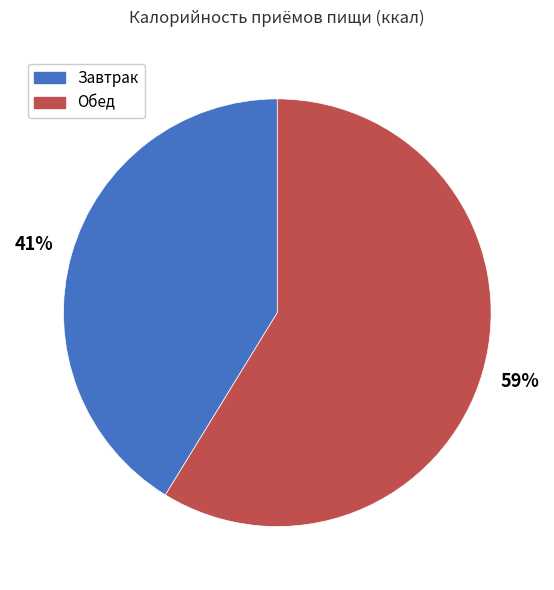

Which has a higher value, Завтрак or Обед?

Обед